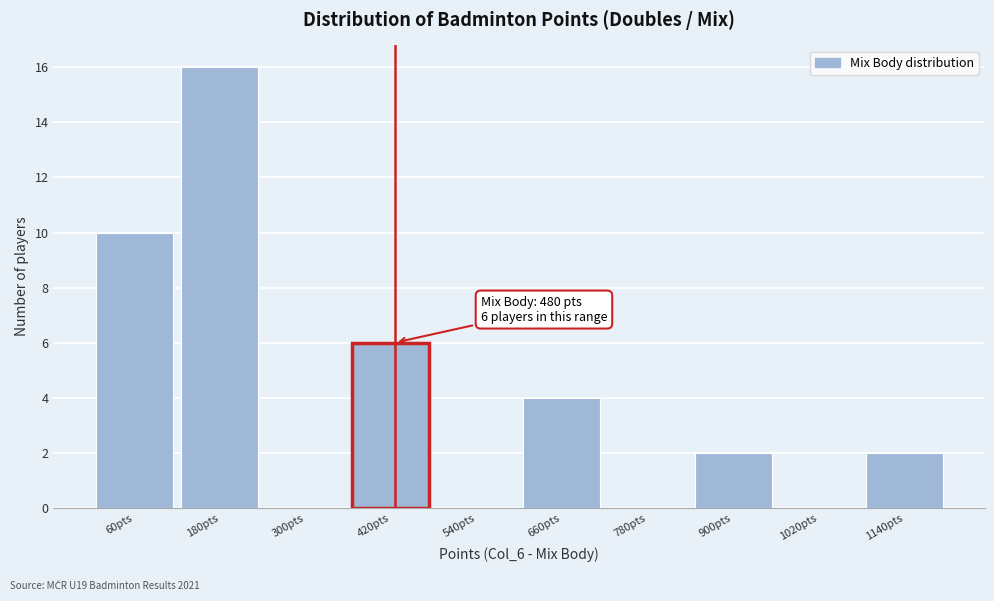

What is the sum of the values at 660pts and 300pts?

4